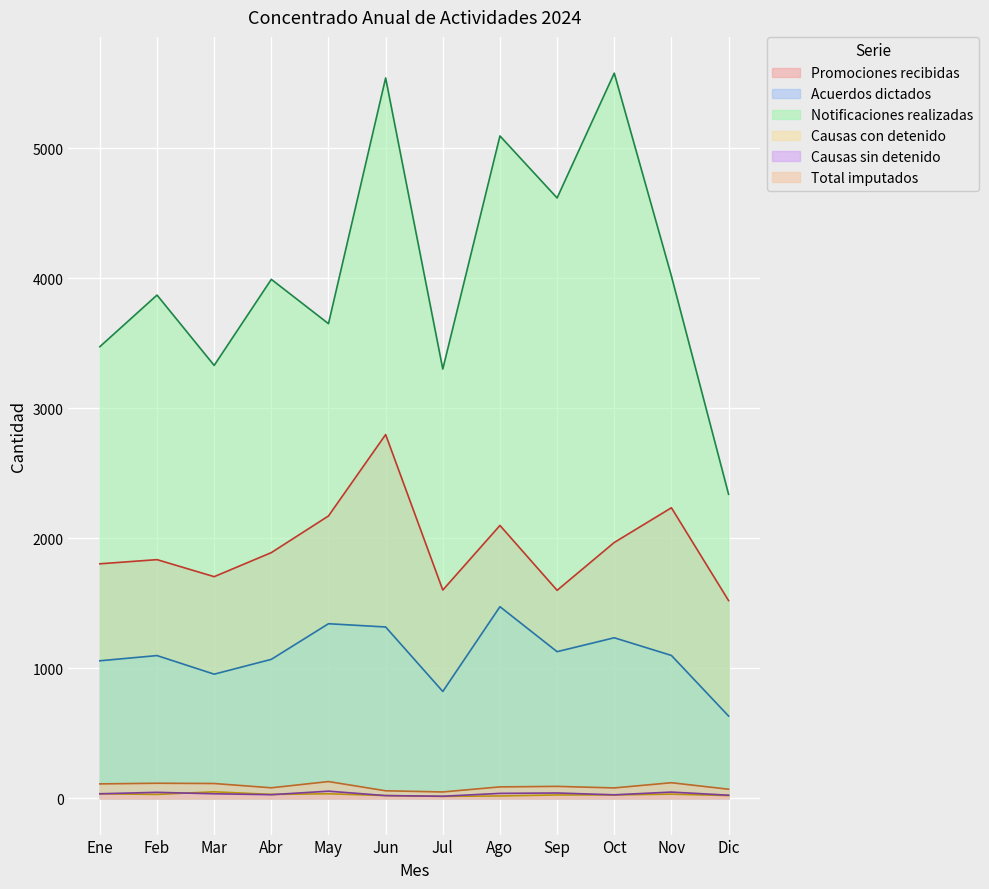

Count the number of data series in this chart.

6